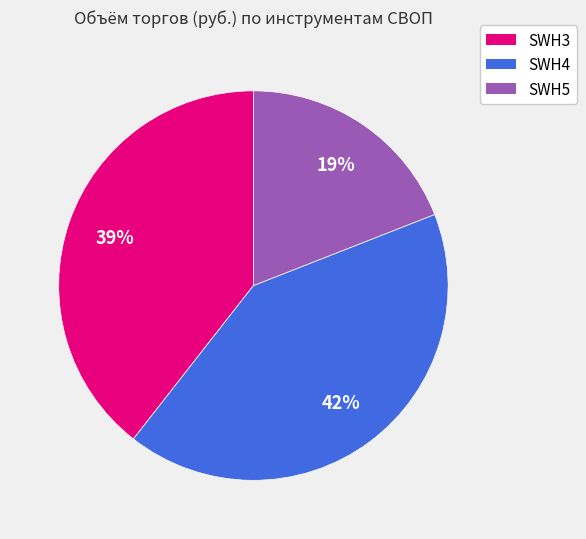

To the nearest percent, what percentage of the pie is SWH4?

42%